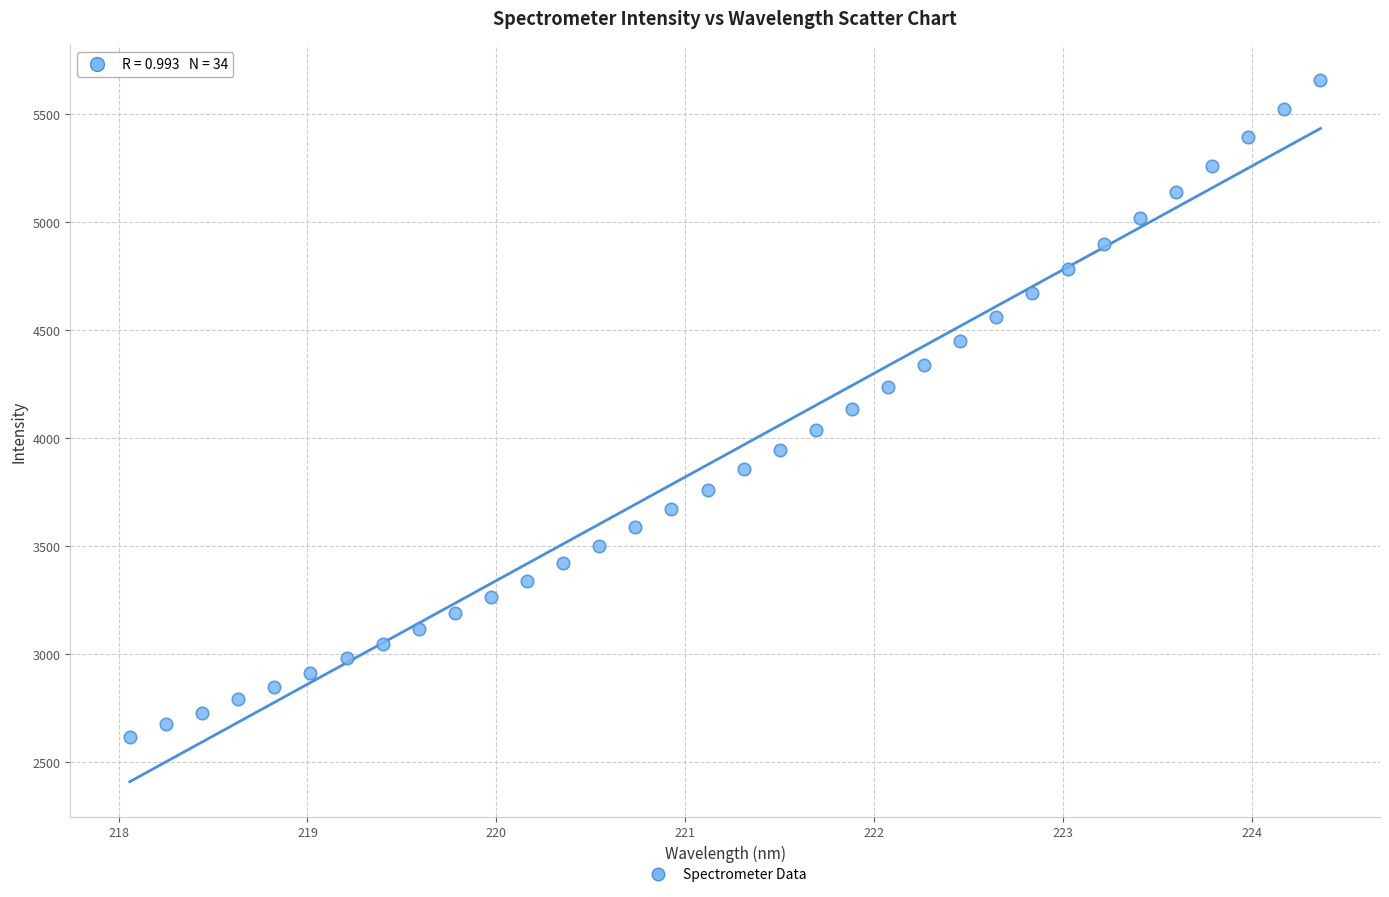

What is the range of X values (max minus min)?

6.3